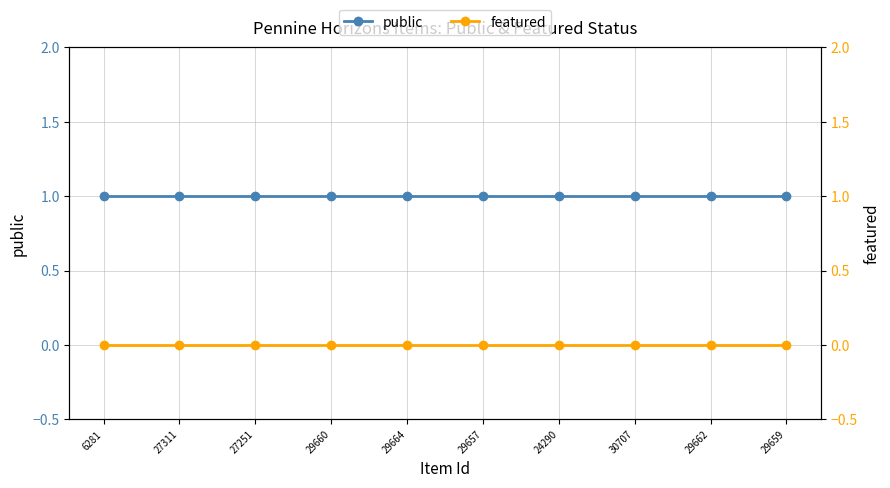

Reading left to right, extract all data points from this chart.

public: 1	1	1	1	1	1	1	1	1	1
featured: 0	0	0	0	0	0	0	0	0	0